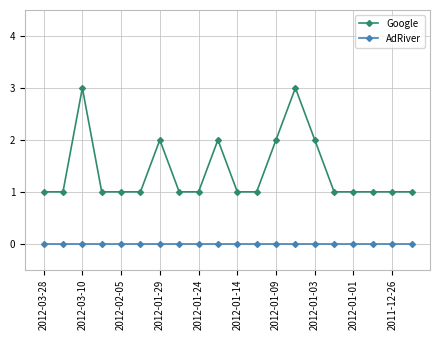

Count the number of data series in this chart.

2